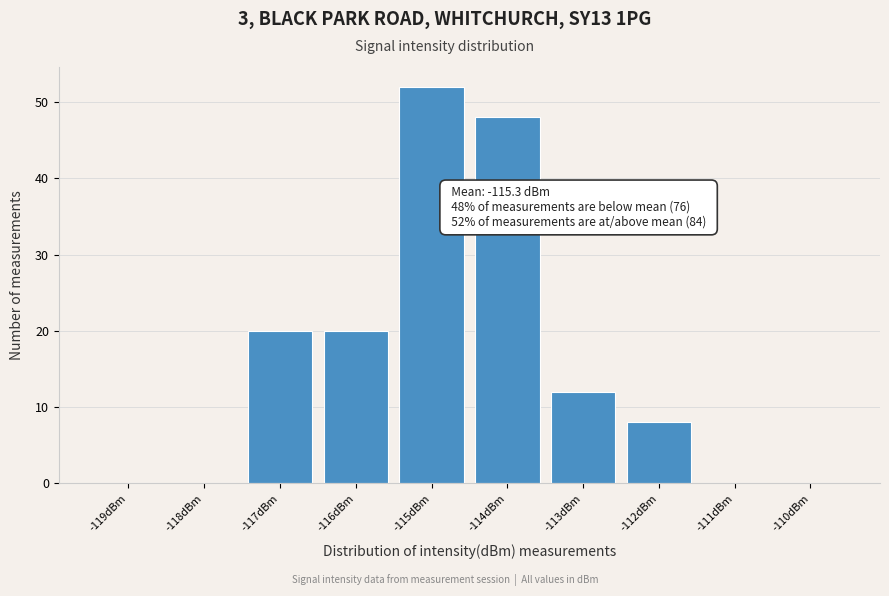

Reading left to right, transcribe all the data shown in this chart.

-119dBm=0	-118dBm=0	-117dBm=20	-116dBm=20	-115dBm=52	-114dBm=48	-113dBm=12	-112dBm=8	-111dBm=0	-110dBm=0